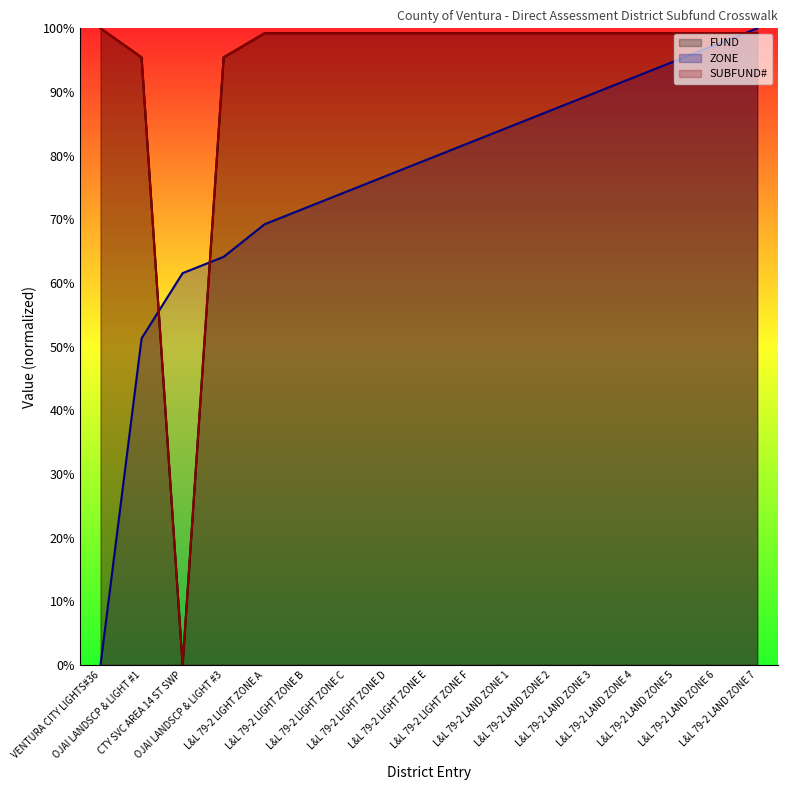

What is the difference between the FUND values at OJAI LANDSCP & LIGHT #3 and L&L 79-2 LIGHT ZONE B?

3.8